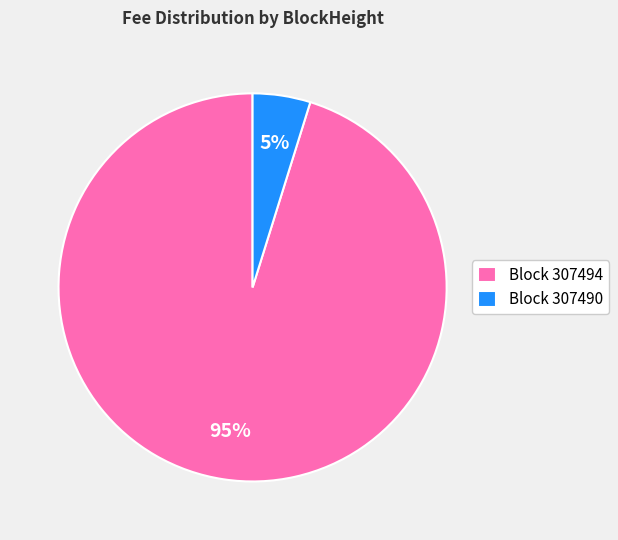

True or false: Block 307490 accounts for 5% of the total.

True